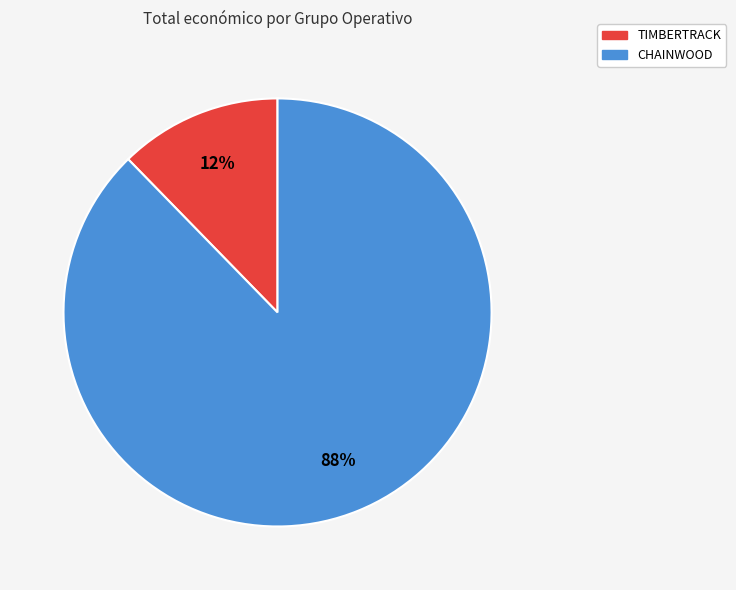

To the nearest percent, what is the combined percentage of TIMBERTRACK and CHAINWOOD?

100%